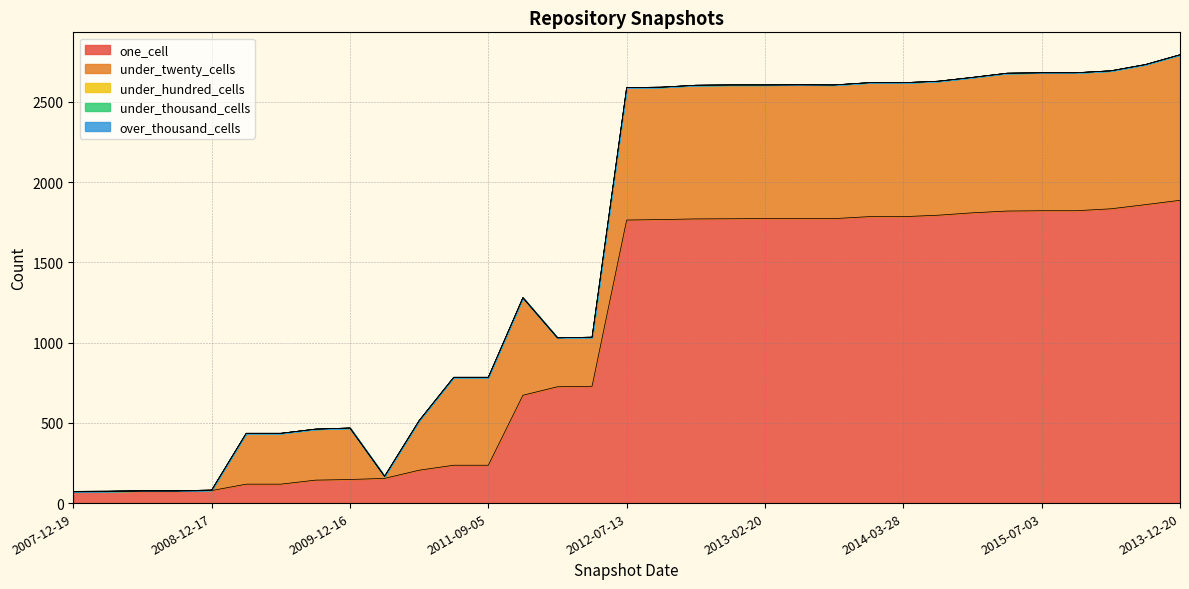

What is the sum of all one_cell values?

34460